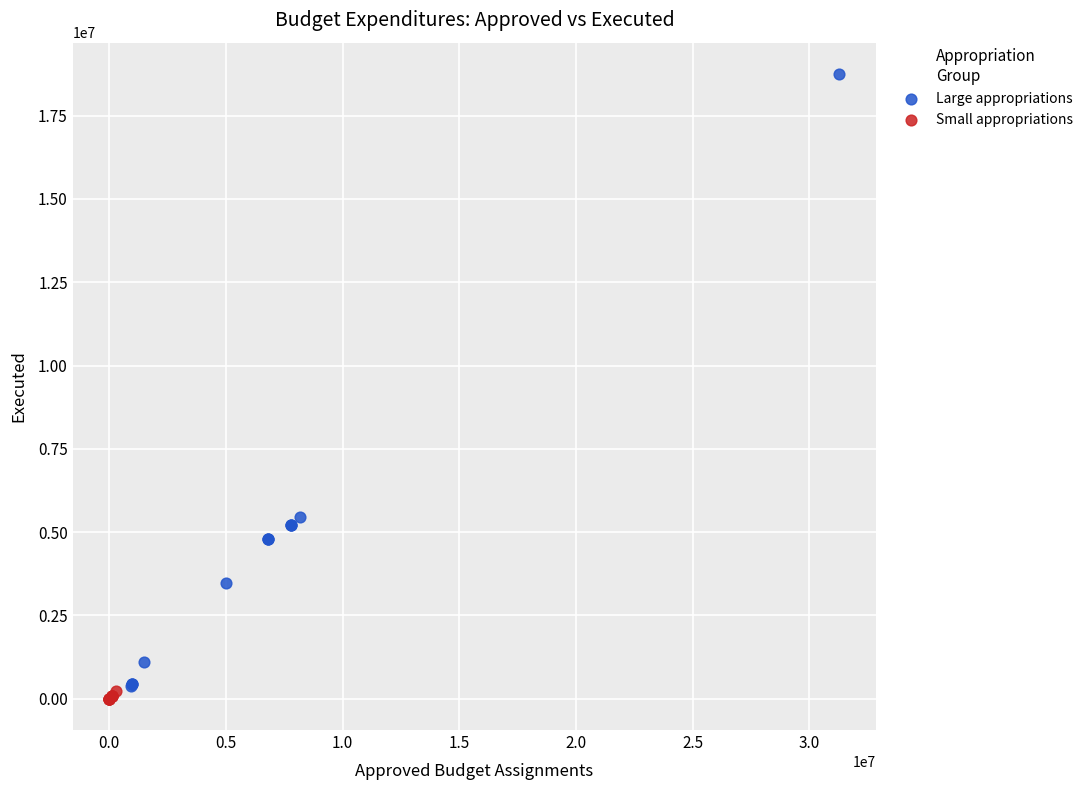

Which series contains the highest Y value?

Large appropriations